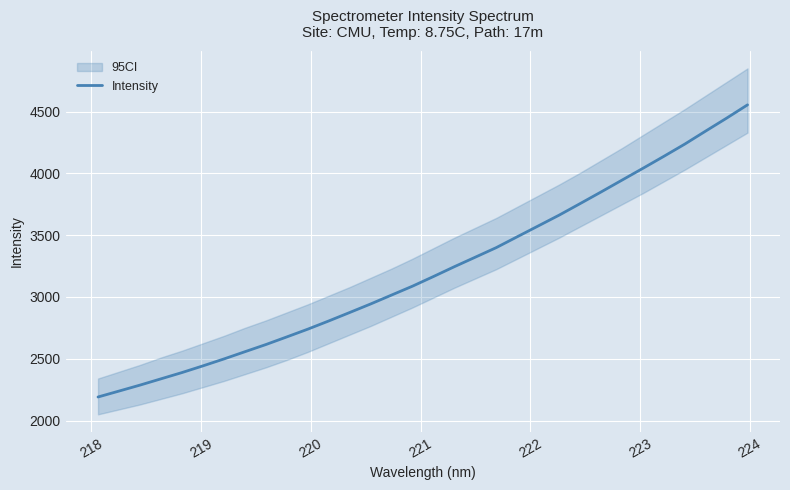

What is the maximum value for Intensity?

4554.9